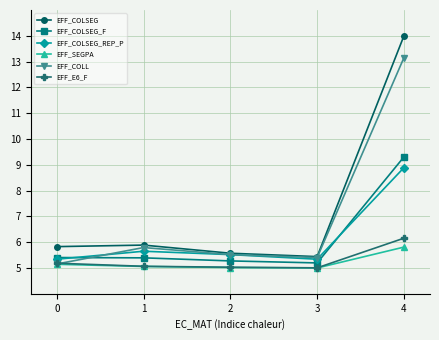

Which series has the widest spread of values?

EFF_COLSEG